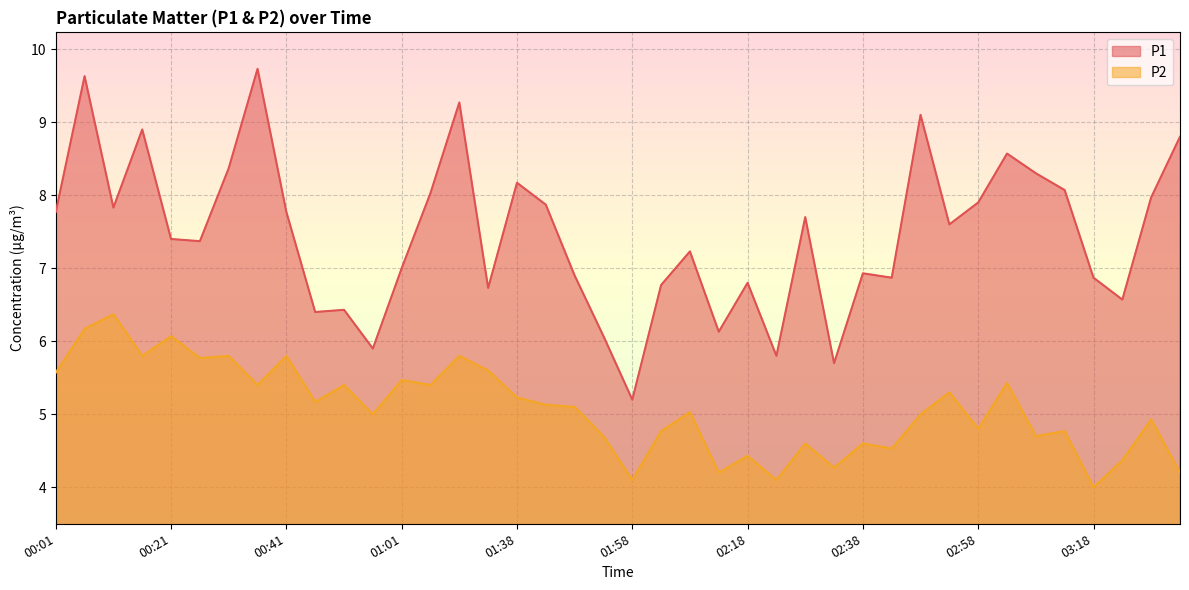

What is the difference between the highest and lowest values at 03:18?

2.9